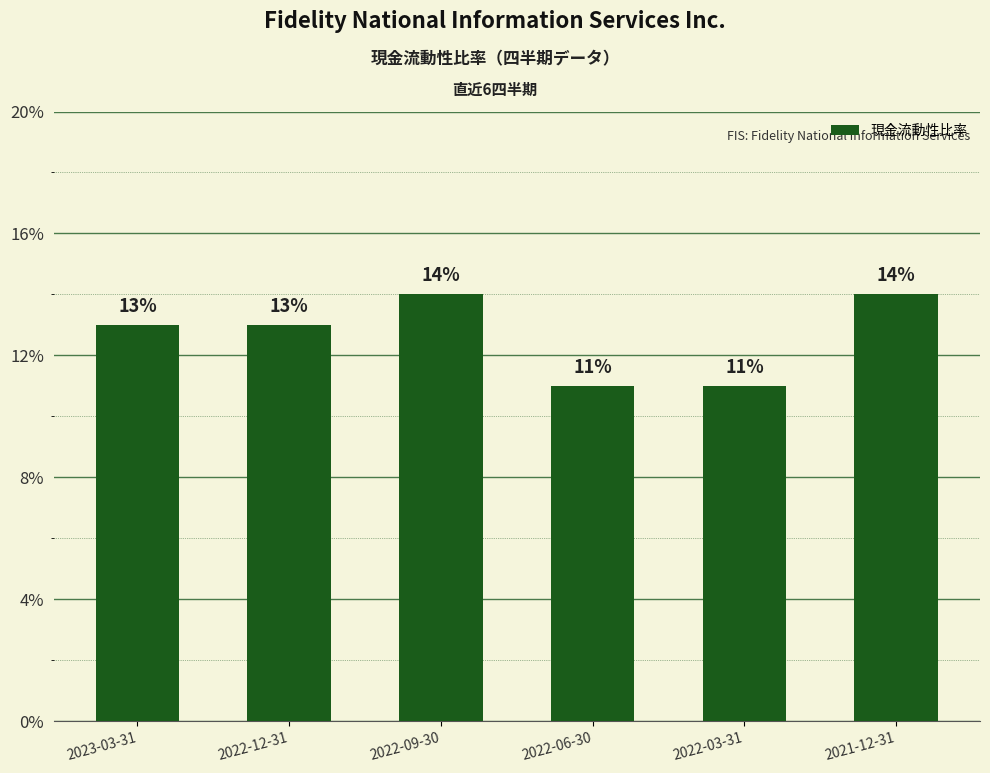

What position from the right is 2021-12-31?

1